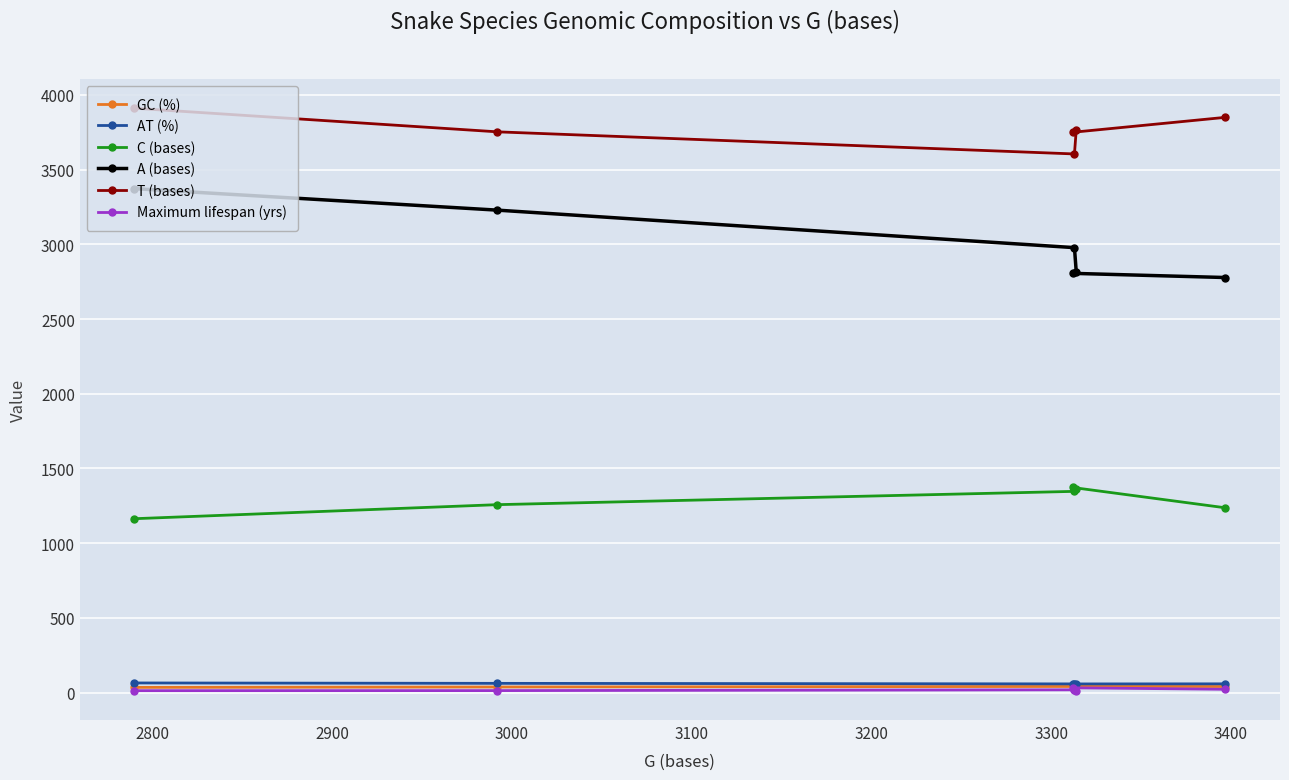

What is the minimum value for AT (%)?

58.3